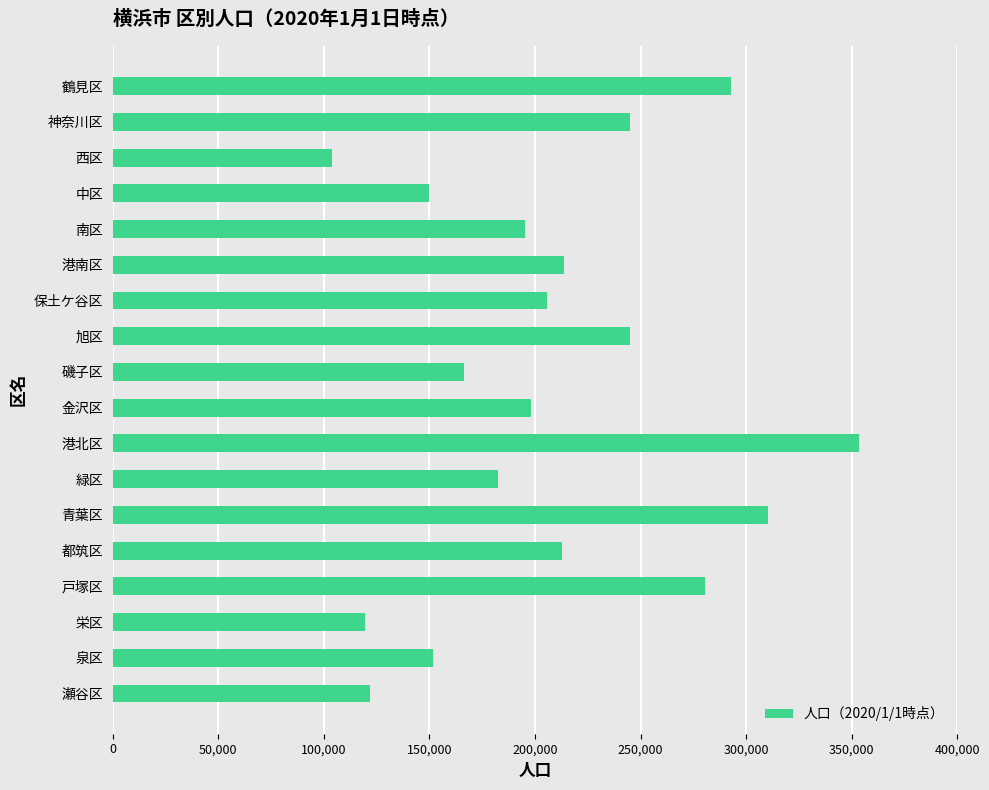

Approximately how many times larger is the value at 旭区 compared to 西区?

2.4